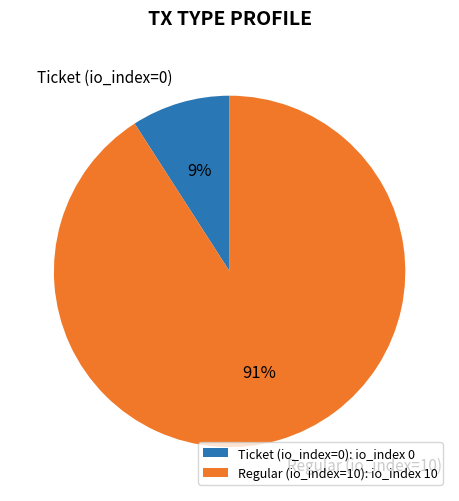

The Ticket (io_index=0): io_index 0 slice represents 1% of the pie. True or false?

False